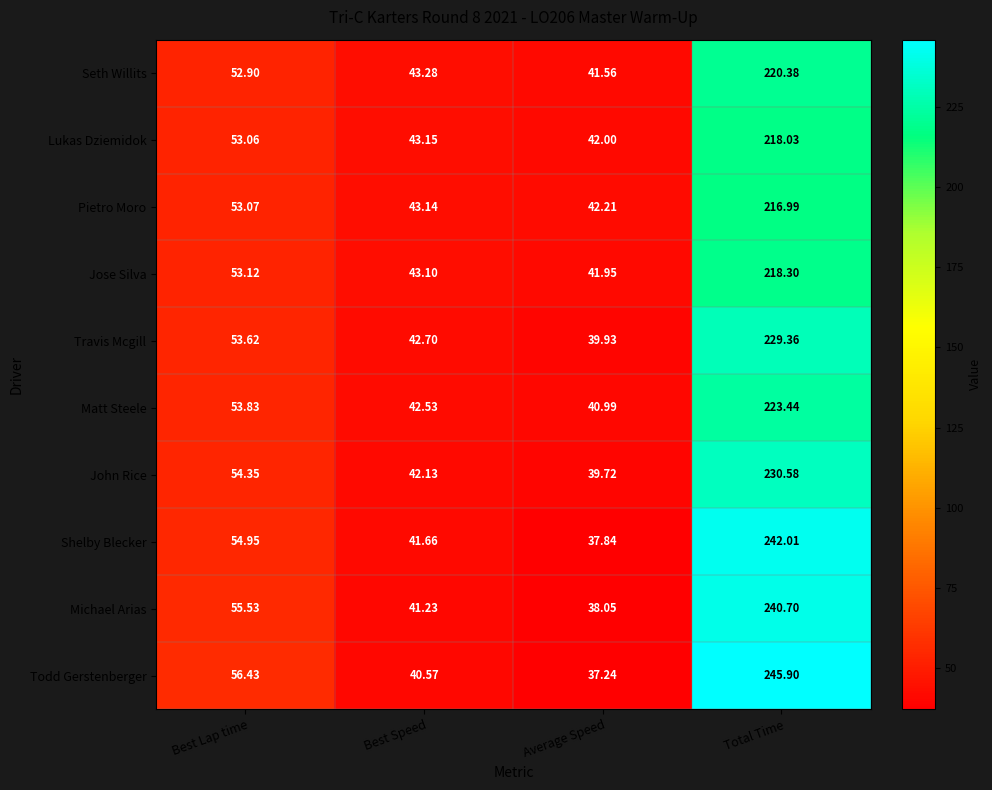

Rank the series at Average Speed from lowest to highest value.

Todd Gerstenberger, Shelby Blecker, Michael Arias, John Rice, Travis Mcgill, Matt Steele, Seth Willits, Jose Silva, Lukas Dziemidok, Pietro Moro